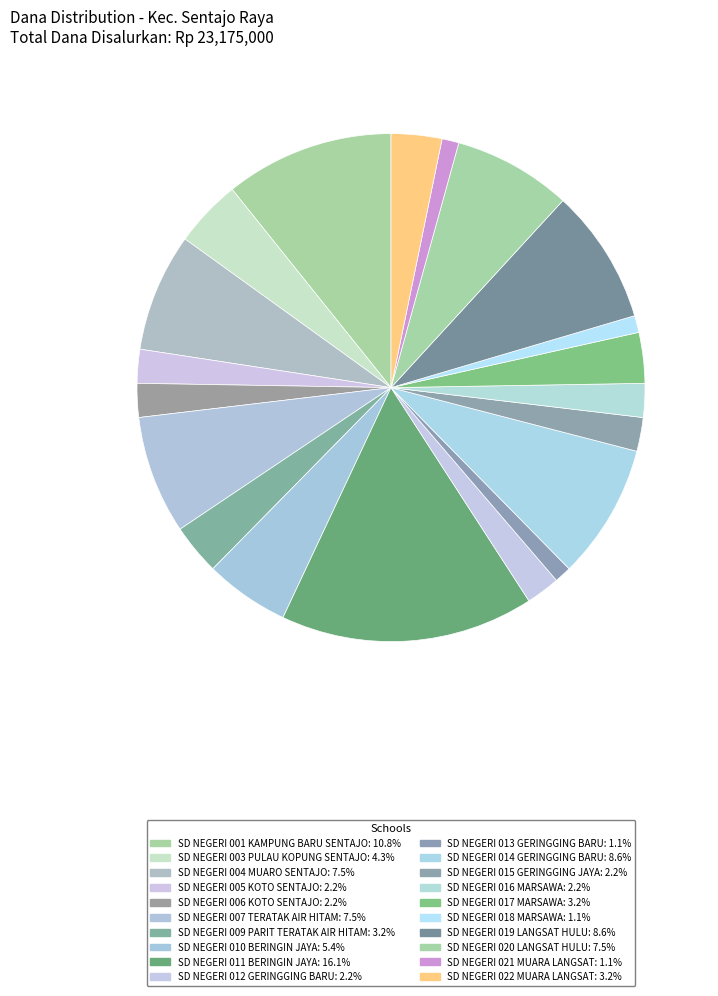

Rank the categories by value from lowest to highest.

SD NEGERI 013 GERINGGING BARU, SD NEGERI 018 MARSAWA, SD NEGERI 021 MUARA LANGSAT, SD NEGERI 005 KOTO SENTAJO, SD NEGERI 006 KOTO SENTAJO, SD NEGERI 012 GERINGGING BARU, SD NEGERI 015 GERINGGING JAYA, SD NEGERI 016 MARSAWA, SD NEGERI 009 PARIT TERATAK AIR HITAM, SD NEGERI 017 MARSAWA, SD NEGERI 022 MUARA LANGSAT, SD NEGERI 003 PULAU KOPUNG SENTAJO, SD NEGERI 010 BERINGIN JAYA, SD NEGERI 004 MUARO SENTAJO, SD NEGERI 007 TERATAK AIR HITAM, SD NEGERI 020 LANGSAT HULU, SD NEGERI 014 GERINGGING BARU, SD NEGERI 019 LANGSAT HULU, SD NEGERI 001 KAMPUNG BARU SENTAJO, SD NEGERI 011 BERINGIN JAYA